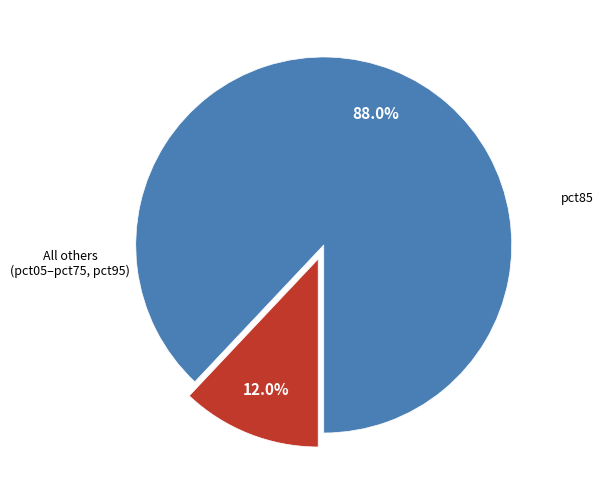

Is there any slice that represents more than half of the pie?

Yes